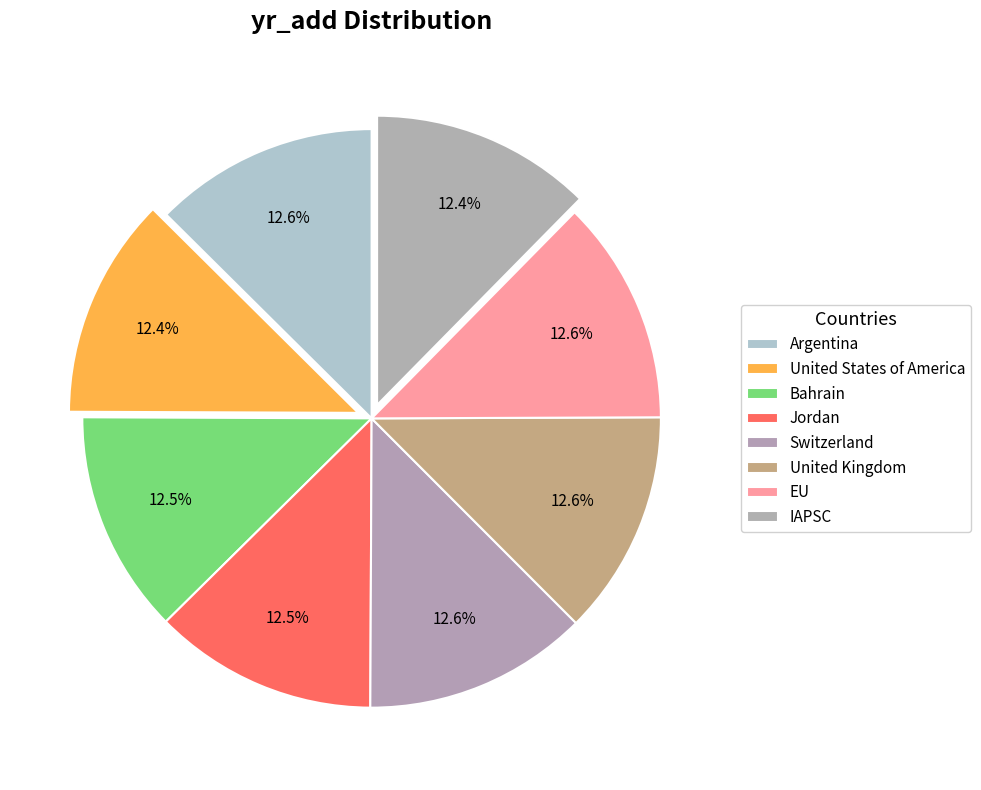

Count the number of slices in the pie.

8